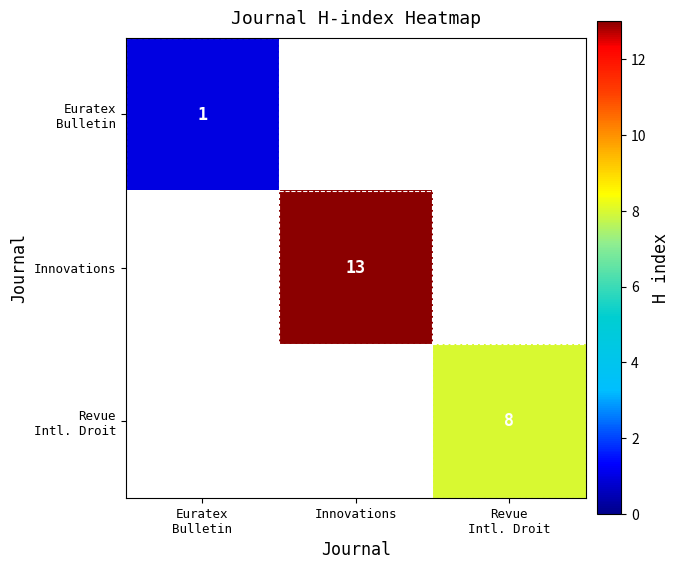

Which category has the highest value in the Euratex Bulletin series?

Euratex Bulletin